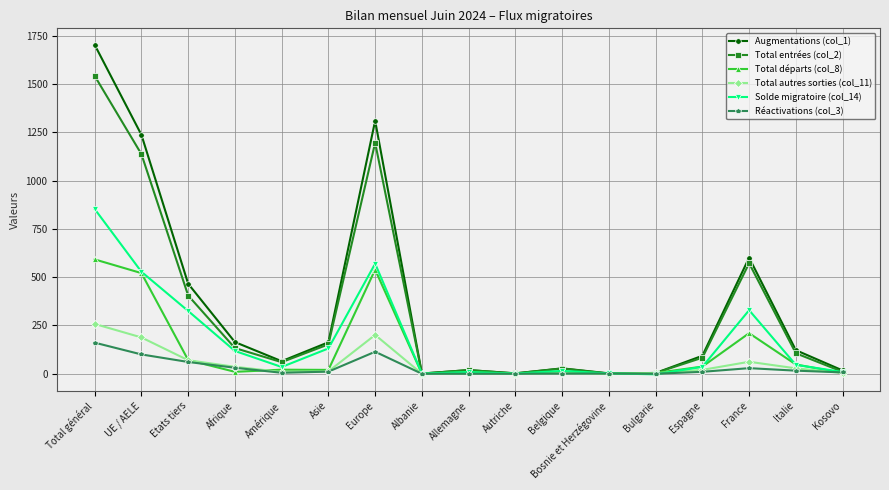

Where is Augmentations (col_1) nearest to the value 852?

France